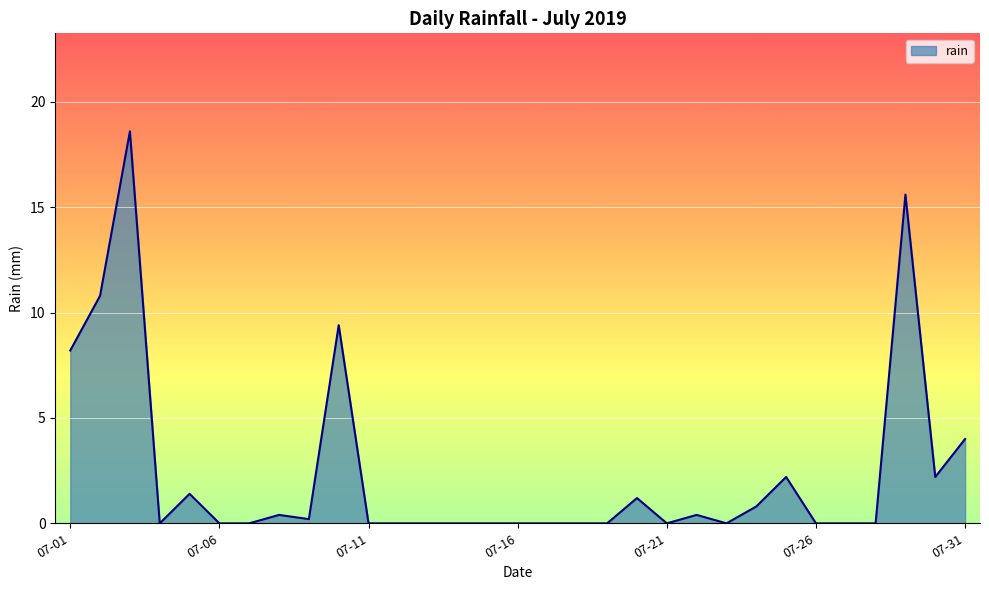

What is the maximum value shown in the chart?

18.6